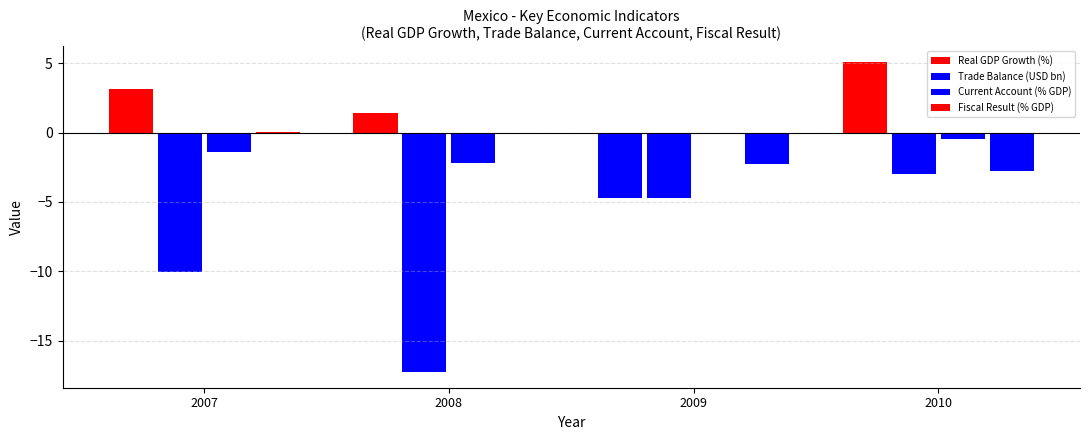

Reading left to right, list all the values displayed in this chart.

Real GDP Growth (%): 3.1	1.4	-4.7	5.1
Trade Balance (USD bn): -10.1	-17.3	-4.7	-3.0
Current Account (% GDP): -1.4	-2.2	-0.0	-0.5
Fiscal Result (% GDP): 0.0	-0.1	-2.3	-2.8